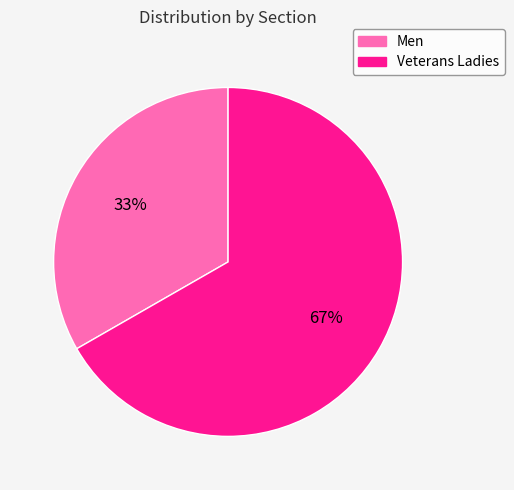

To the nearest percent, what percentage of the pie is Men?

33%